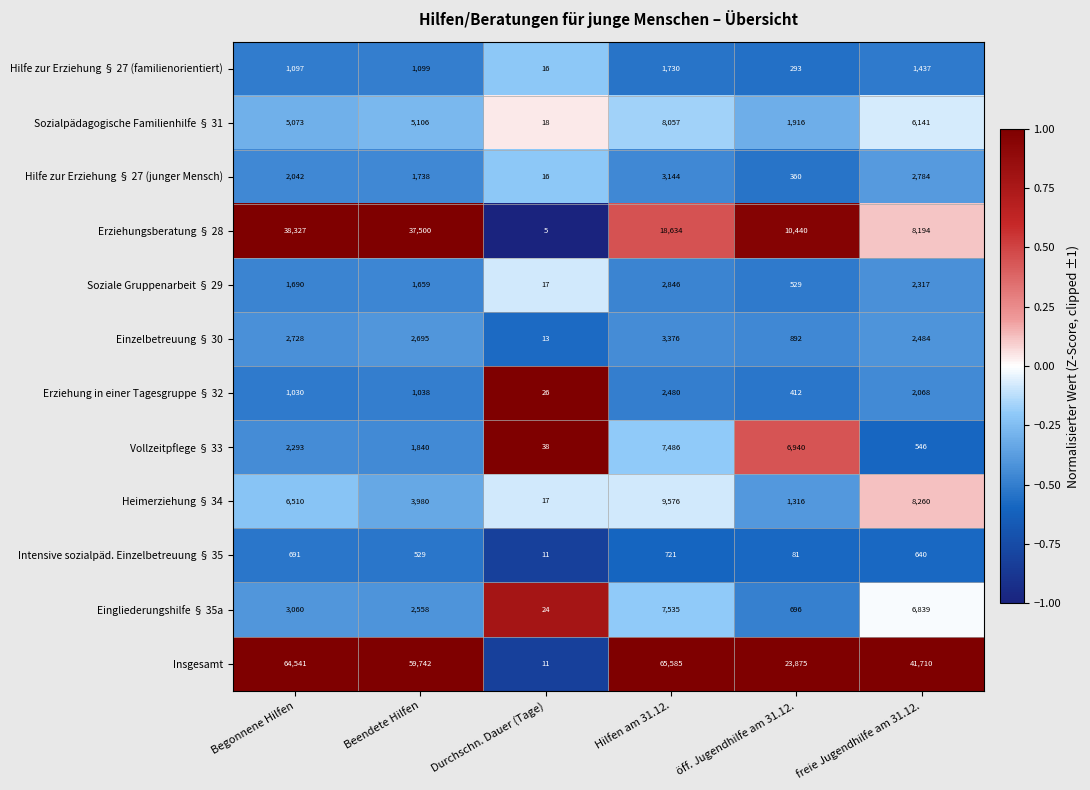

How many series are shown in this chart?

12